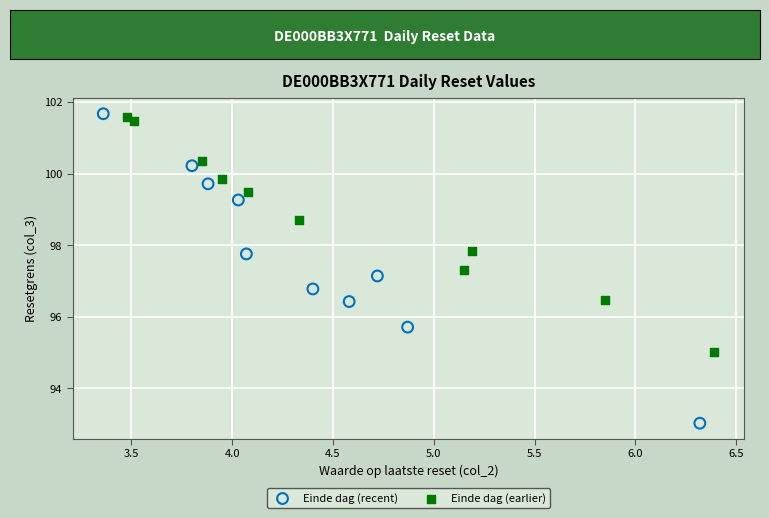

Which series contains the lowest Y value?

Einde dag (recent)